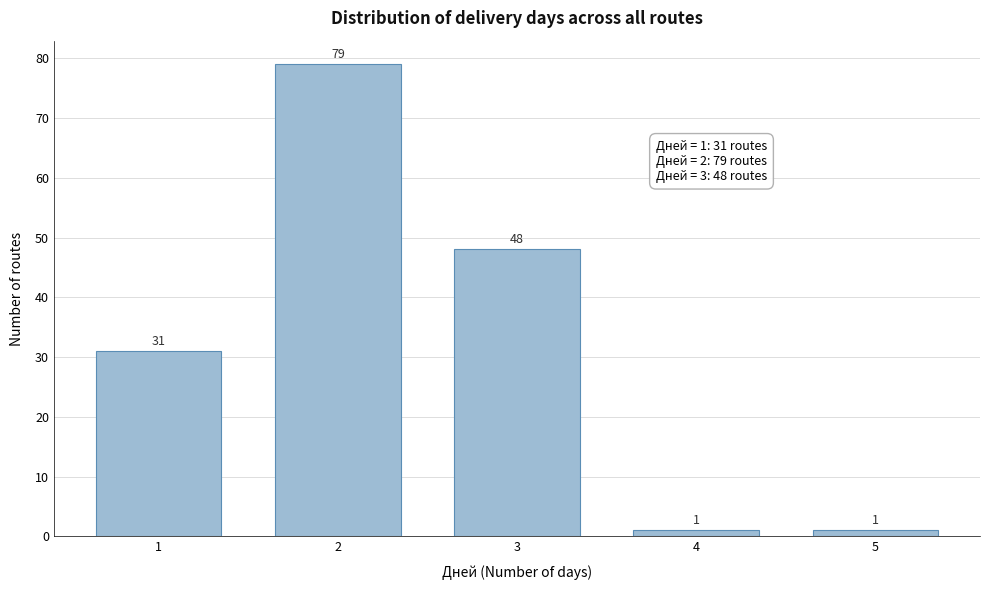

Reading left to right, transcribe all the data shown in this chart.

31	79	48	1	1